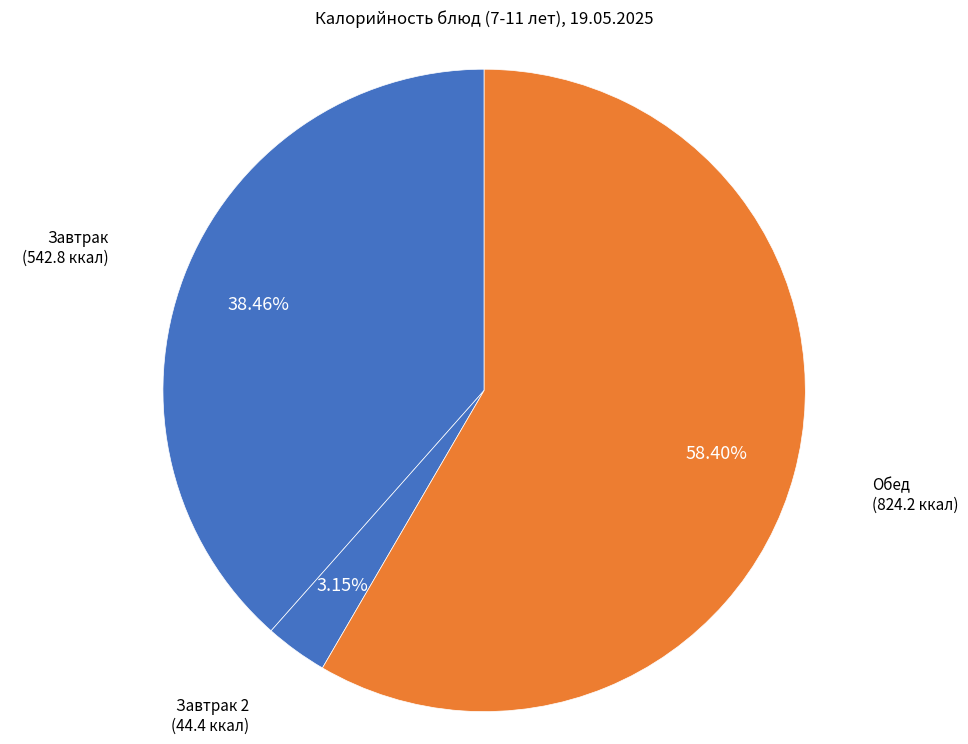

Do Обед and Завтрак together represent more than half of the pie?

Yes